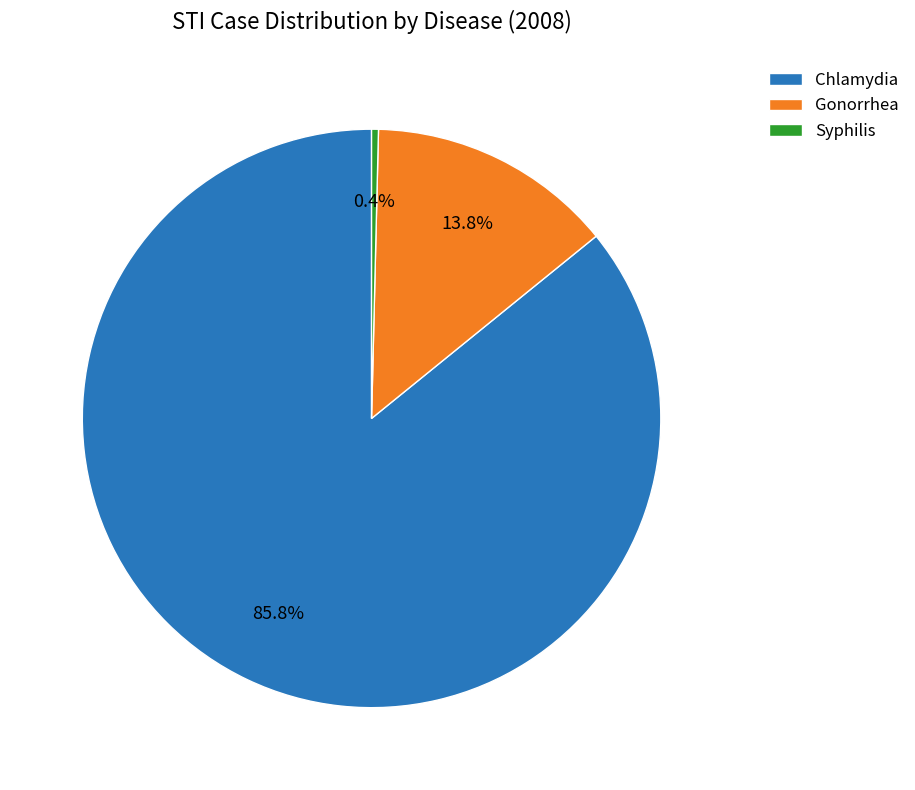

Which category accounts for the majority?

Chlamydia